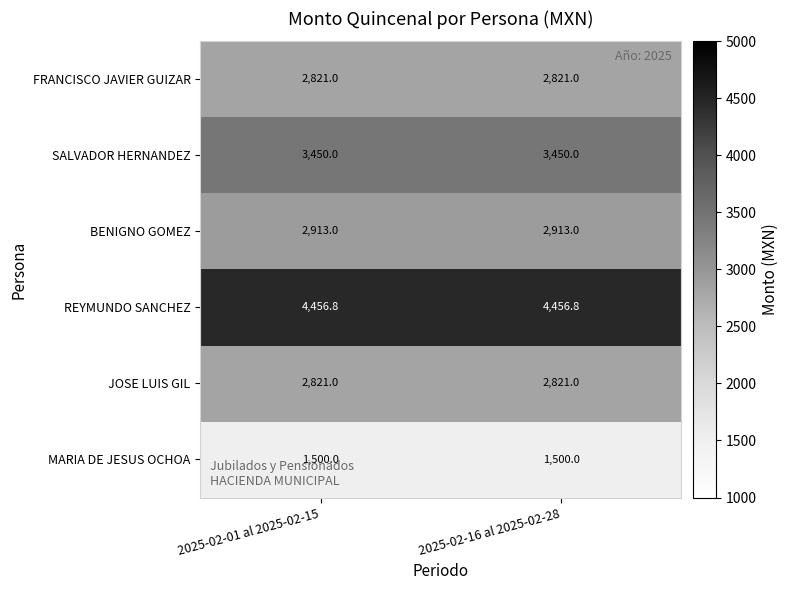

What is the sum of the MARIA DE JESUS OCHOA values at 2025-02-01 al 2025-02-15 and 2025-02-16 al 2025-02-28?

3000.0